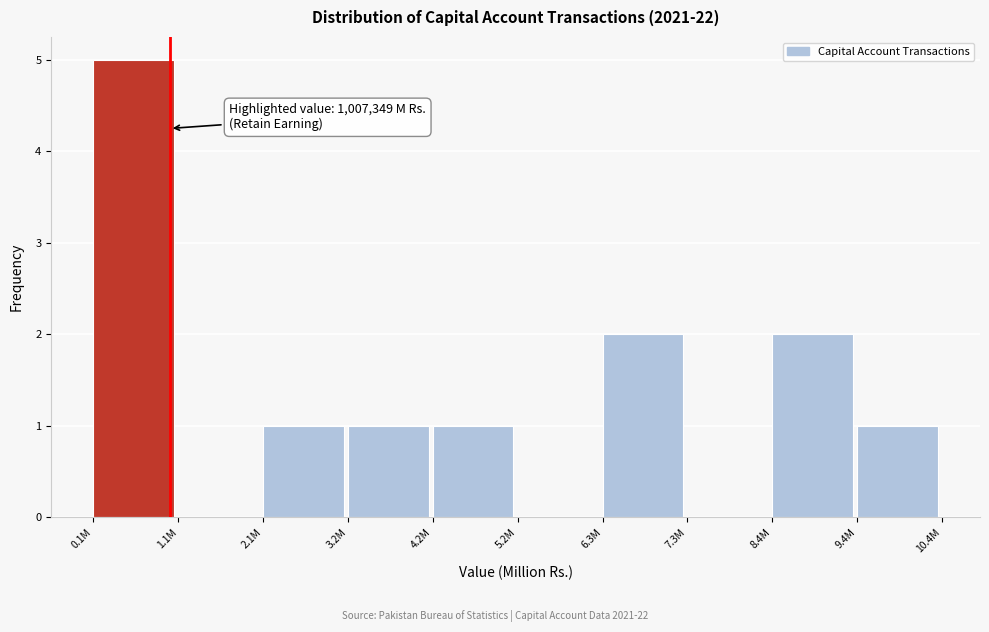

Reading right to left, extract all data points from this chart.

9.4M=1	8.4M=2	7.3M=0	6.3M=2	5.2M=0	4.2M=1	3.2M=1	2.1M=1	1.1M=0	0.1M=5